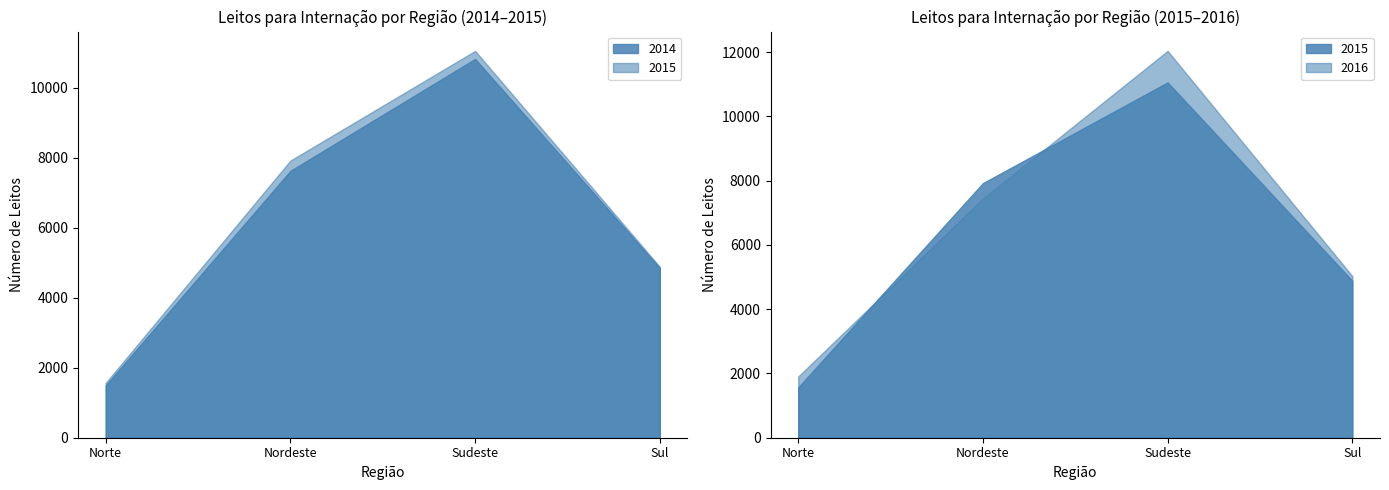

Between Sudeste and Nordeste, which is larger?

Sudeste